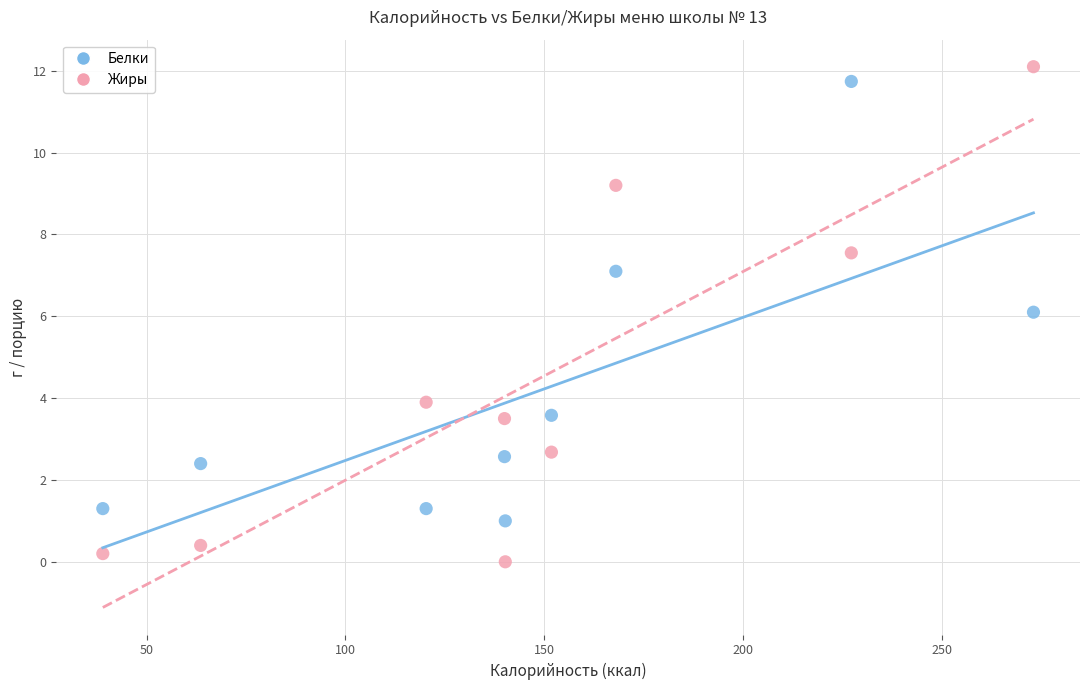

Which series contains the highest Y value?

Жиры